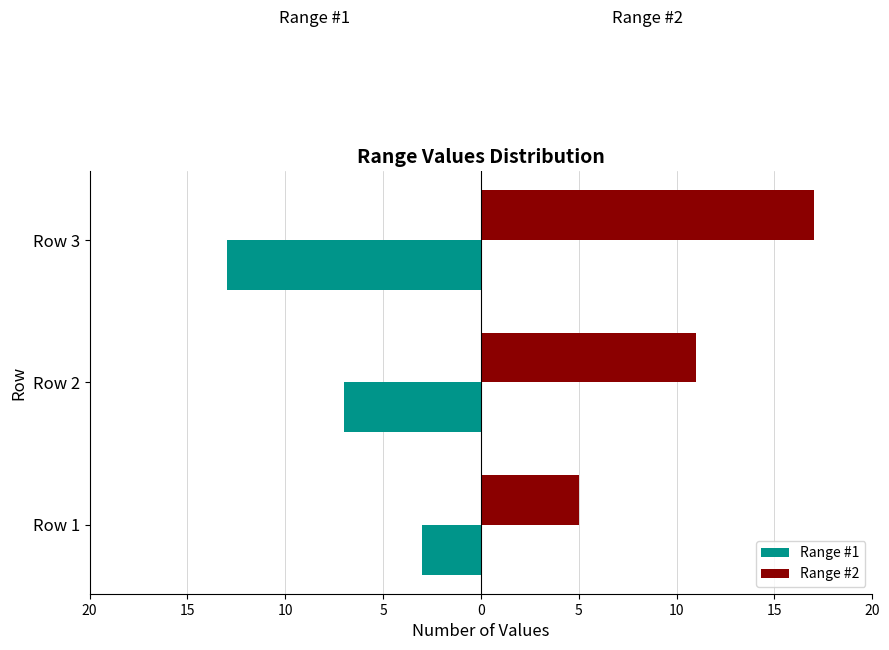

What are all the series names shown in the legend?

Range #1, Range #2